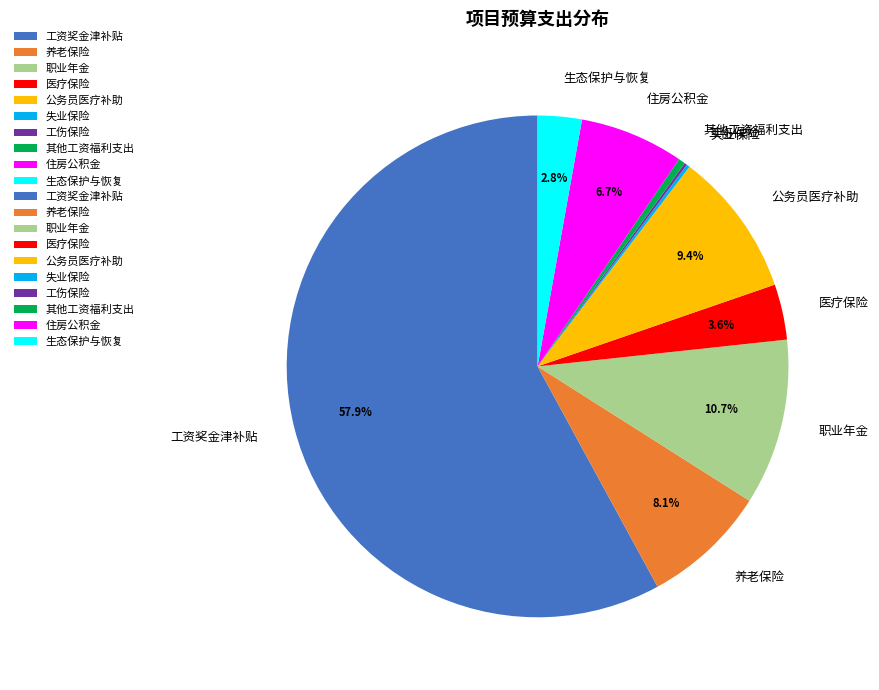

Which slice is the largest?

工资奖金津补贴